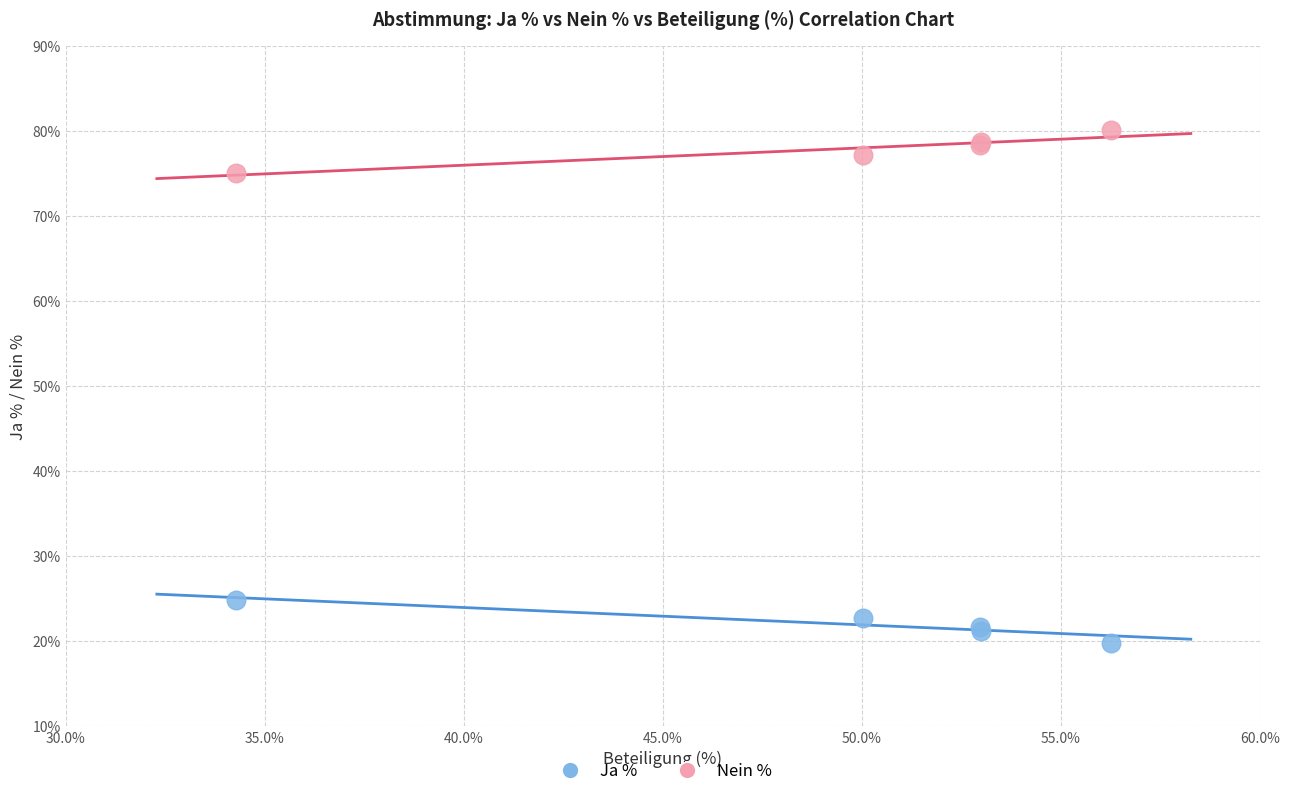

What is the X range (max minus min) for the scatter plot?

22.0